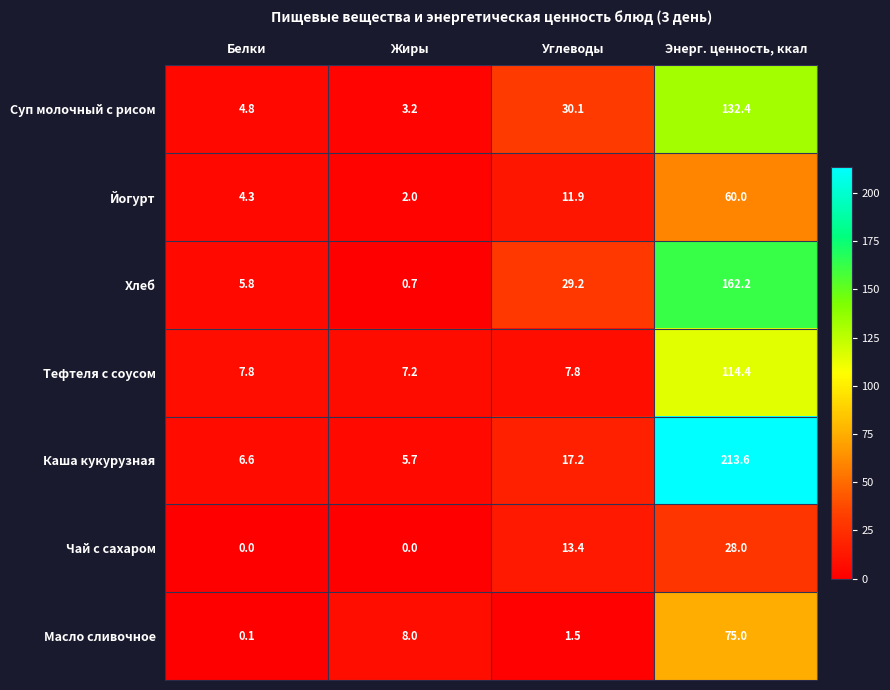

What is the average value of the Тефтеля с соусом series?

34.3